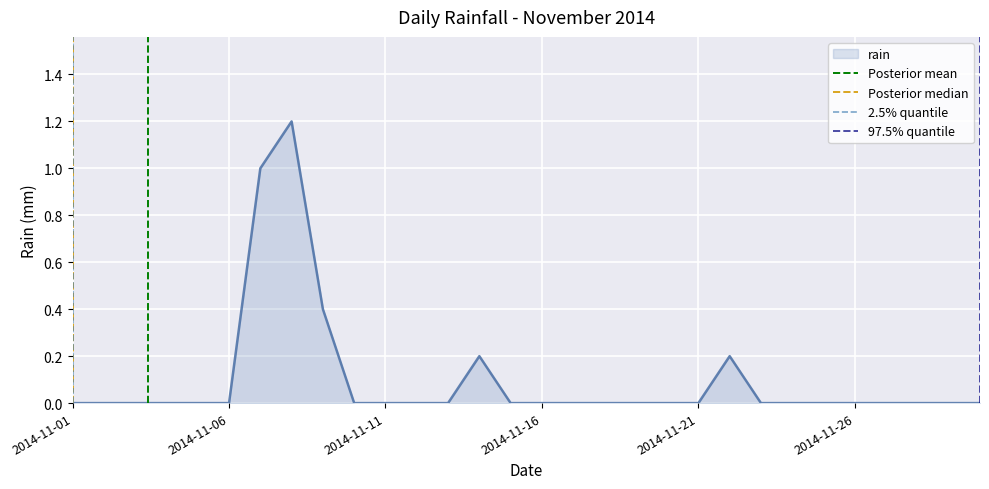

Which series has the largest range (max minus min)?

Posterior mean